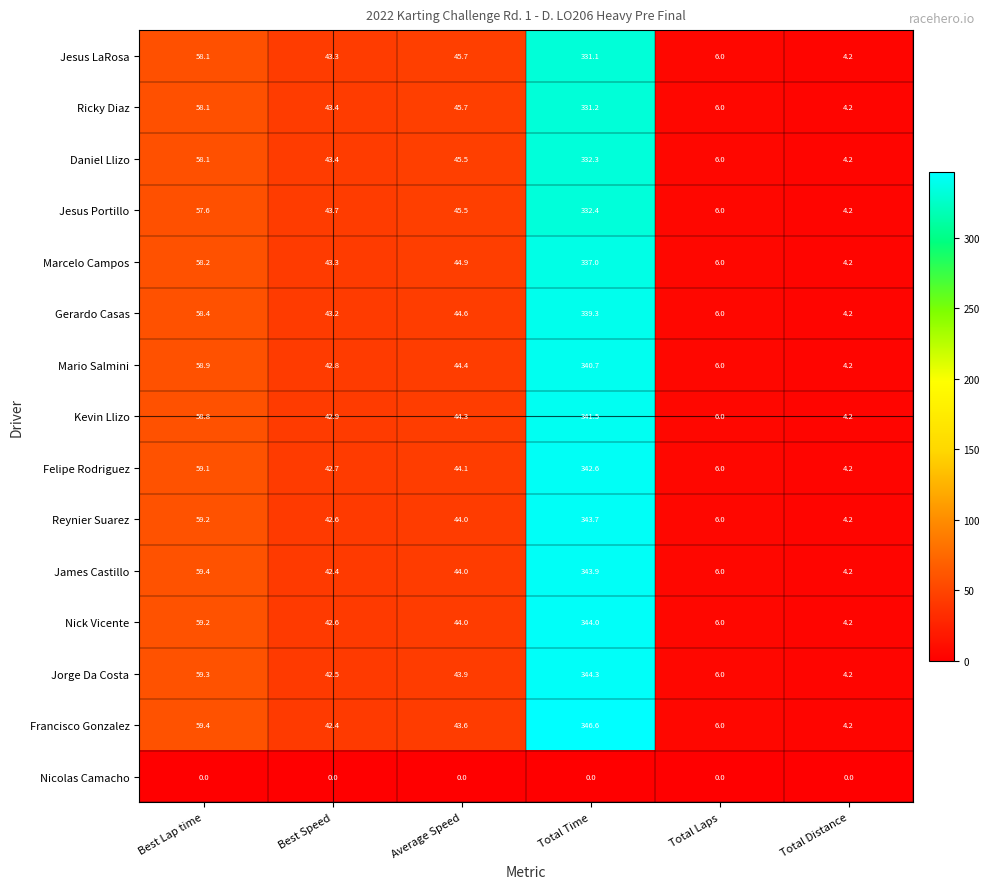

Rank the series by their maximum value, from lowest to highest.

Nicolas Camacho, Jesus LaRosa, Ricky Diaz, Daniel Llizo, Jesus Portillo, Marcelo Campos, Gerardo Casas, Mario Salmini, Kevin Llizo, Felipe Rodriguez, Reynier Suarez, James Castillo, Nick Vicente, Jorge Da Costa, Francisco Gonzalez